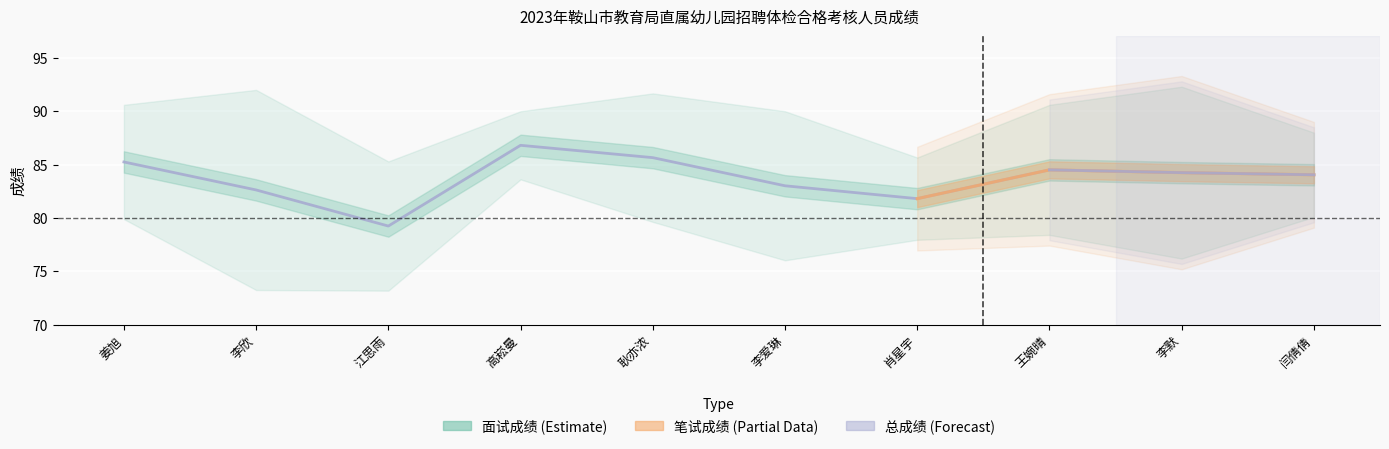

List the labels in order of value, smallest first.

江思雨, 肖星宇, 李欣, 李爱琳, 闫倩倩, 李默, 王婉晴, 姜旭, 耿亦浓, 高崧曼